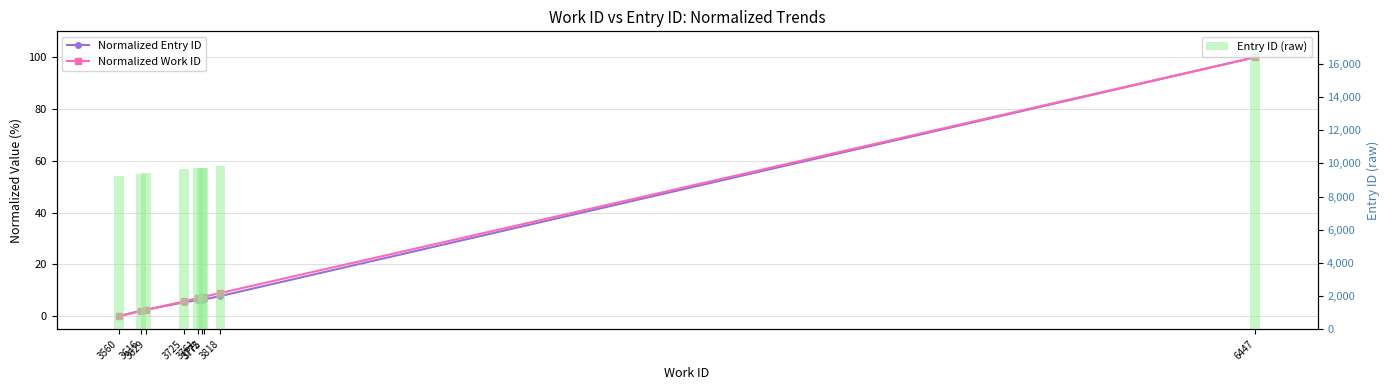

Which has a higher value, 6447 or 3616?

6447